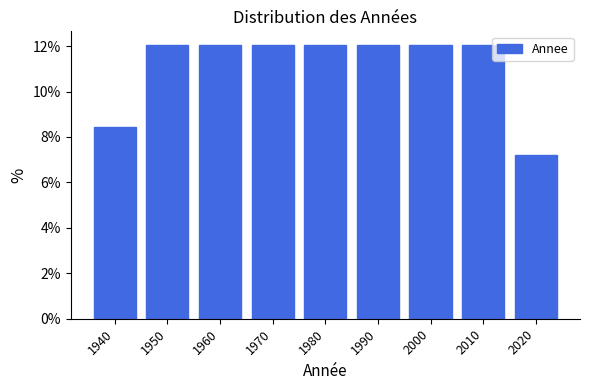

What is the height of the bar covering 1935 to 1945 on the x-axis? The values are not printed on the chart, so give them approximately, as read against the axis.

8.4